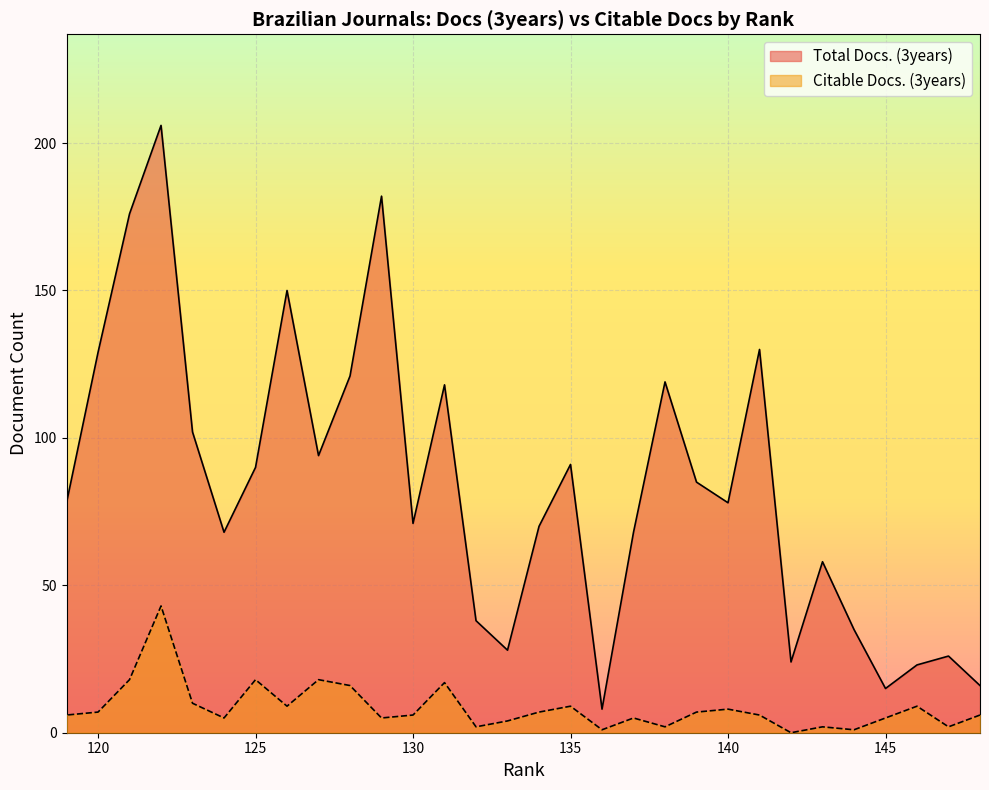

How many data points in Total Docs. (3years) are above 78?

14